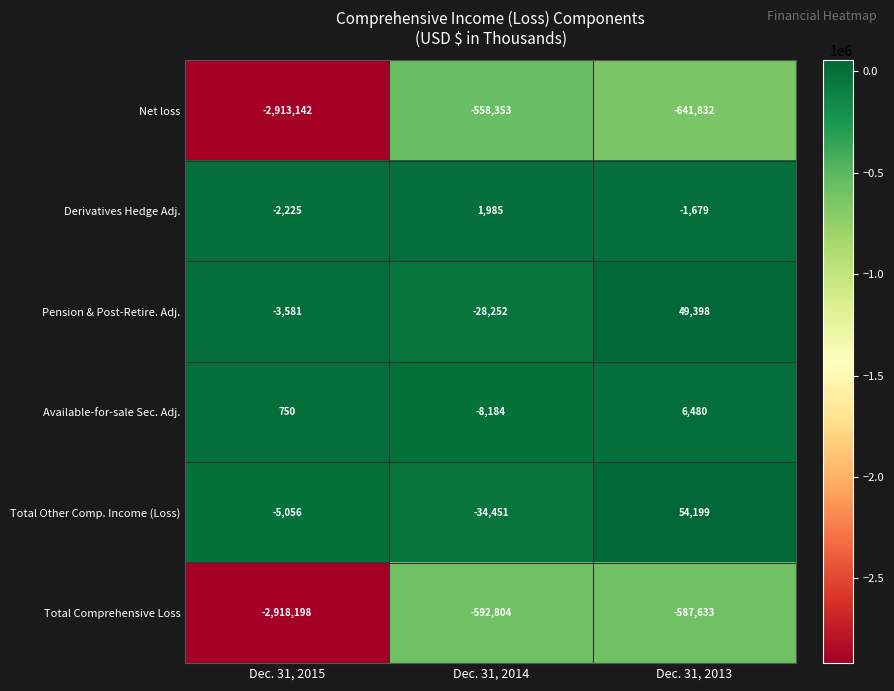

What is the lowest value of the Pension & Post-Retire. Adj. series?

-28252